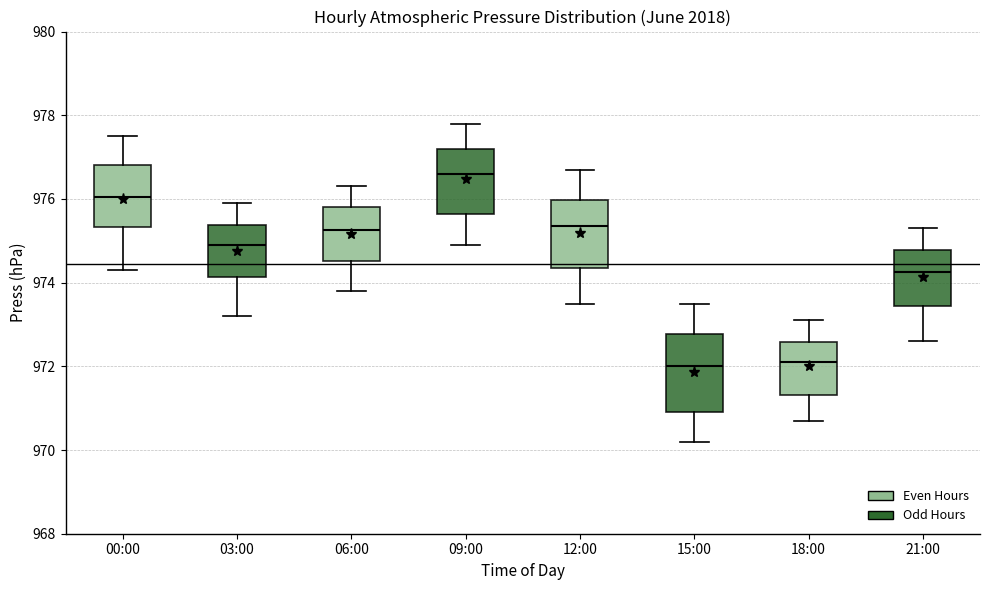

Reading left to right, transcribe this box plot: for each box, give where its median line is, the range the box spans, and where its two whiskers end, as read against the y-axis. The values are not printed on the chart, so give them approximately, as read against the axis.

00:00: median 976.0, box 975.4 to 976.8, whiskers 974.4 to 977.6
03:00: median 975.0, box 974.2 to 975.4, whiskers 973.2 to 976.0
06:00: median 975.2, box 974.6 to 975.8, whiskers 973.8 to 976.4
09:00: median 976.6, box 975.6 to 977.2, whiskers 975.0 to 977.8
12:00: median 975.4, box 974.4 to 976.0, whiskers 973.6 to 976.8
15:00: median 972.0, box 971.0 to 972.8, whiskers 970.2 to 973.6
18:00: median 972.2, box 971.4 to 972.6, whiskers 970.8 to 973.2
21:00: median 974.2, box 973.4 to 974.8, whiskers 972.6 to 975.4